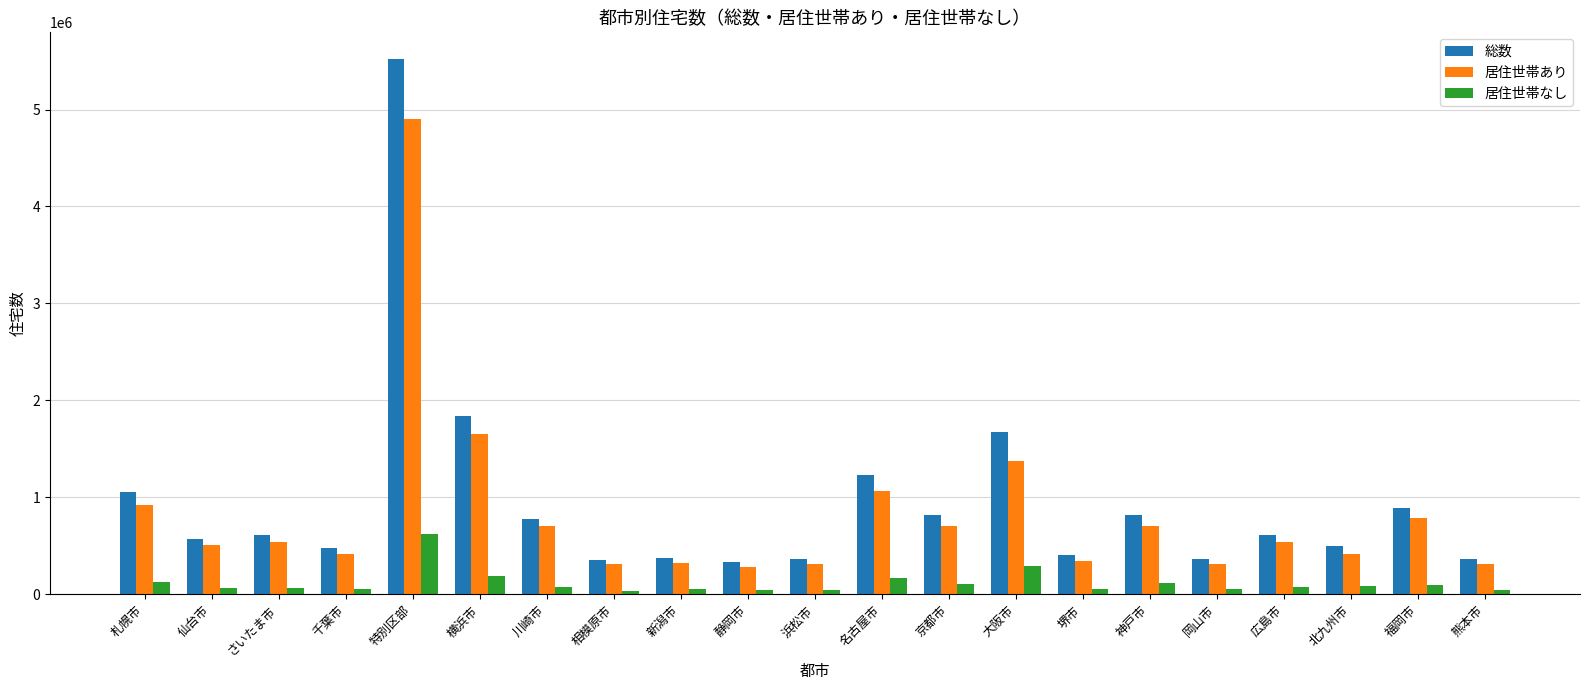

Which series has the largest total across all categories?

総数